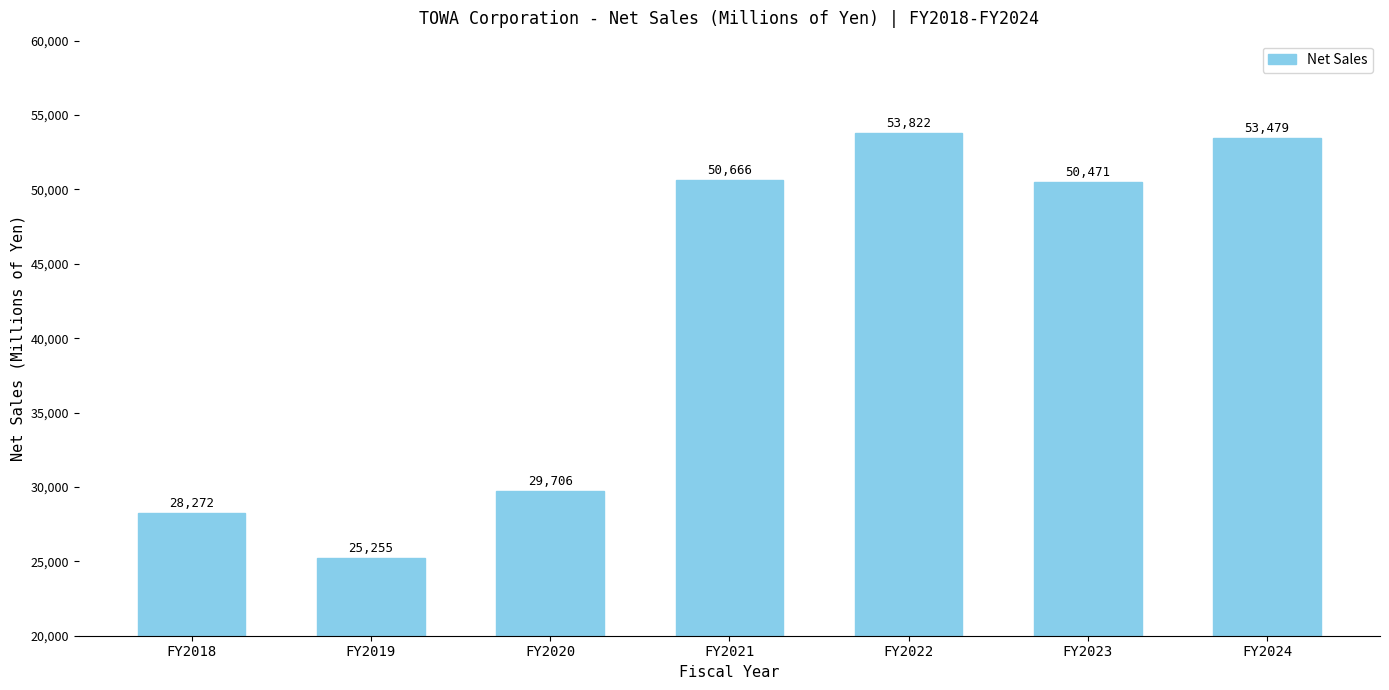

Rank the categories by value from highest to lowest.

FY2022, FY2024, FY2021, FY2023, FY2020, FY2018, FY2019